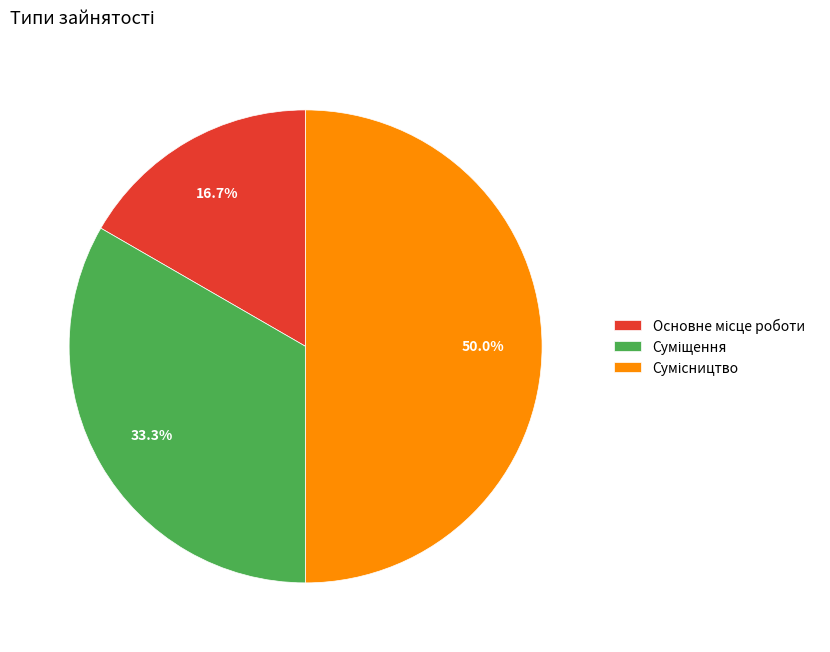

How many slices are in this pie chart?

3